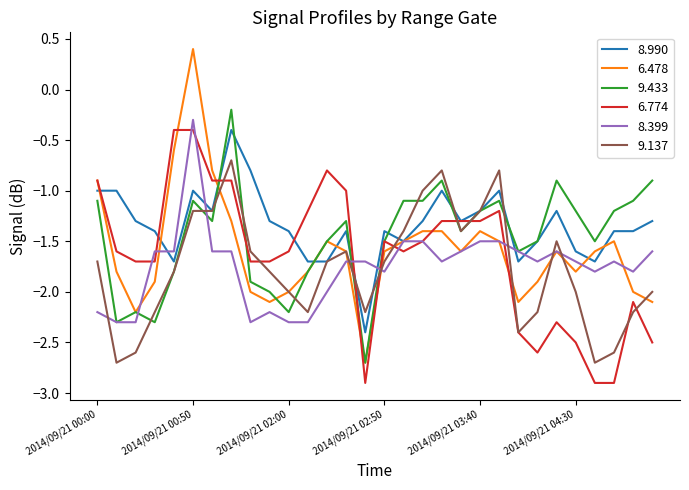

Which series has the largest total across all categories?

8.990